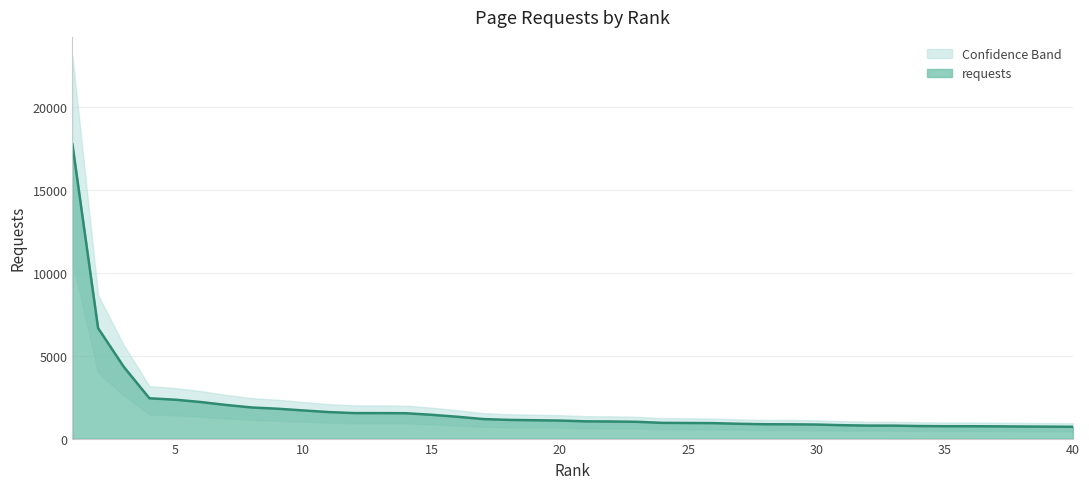

Which has a higher value, 9 or 3?

3